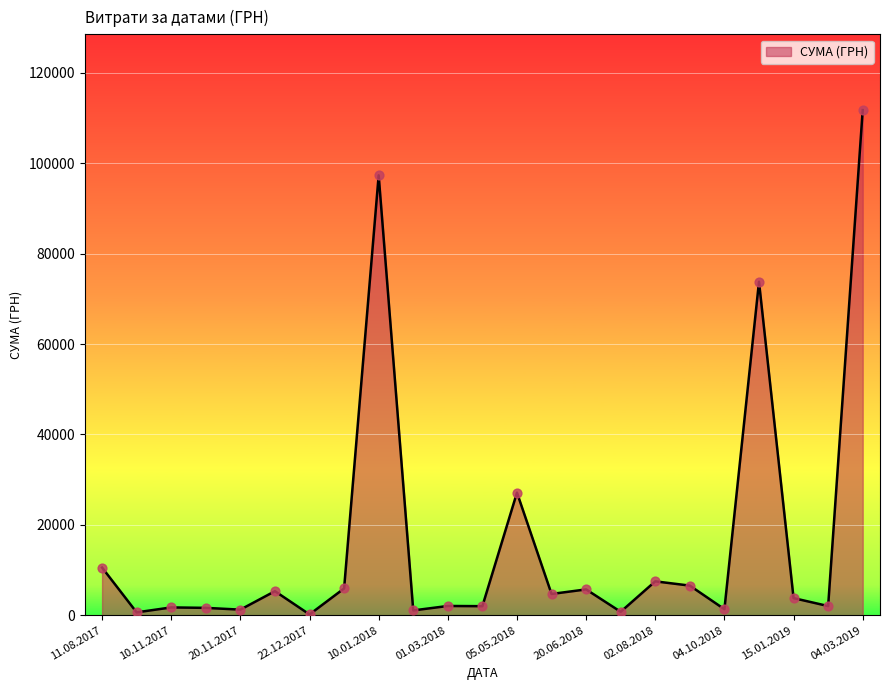

What is the maximum value shown in the chart?

111759.5